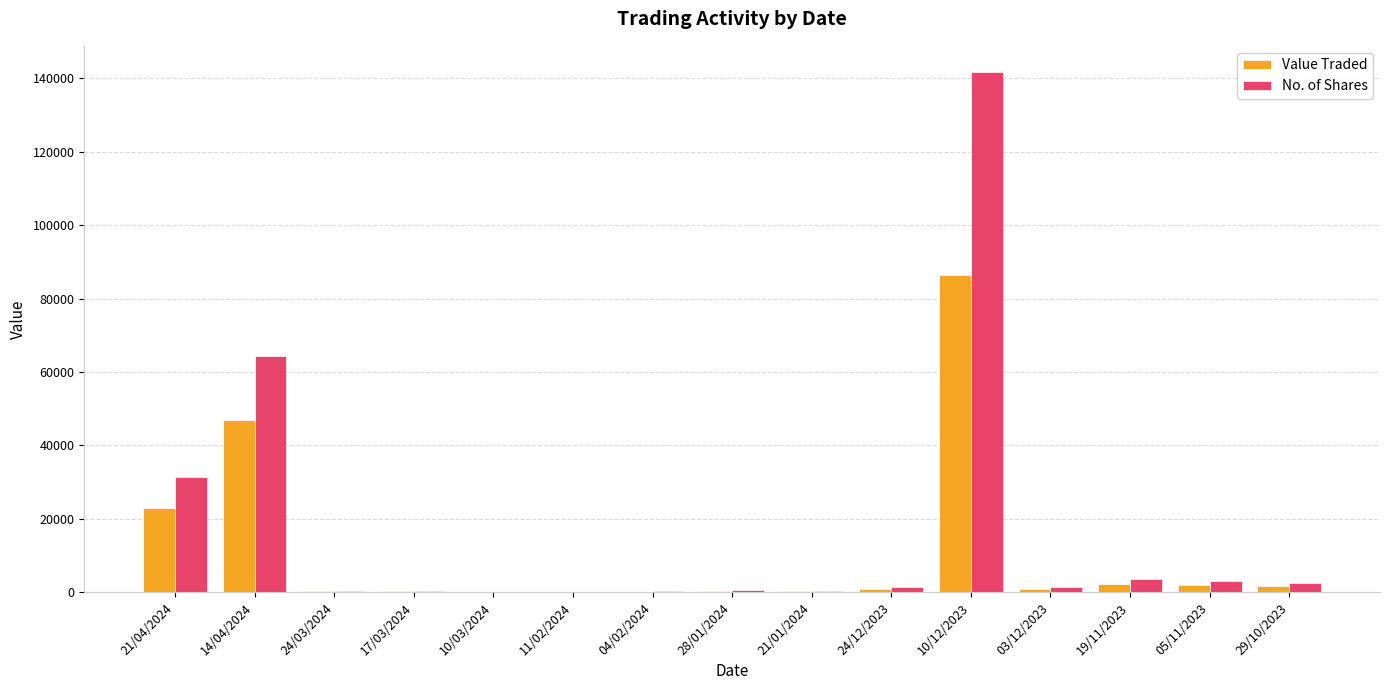

Which series has the largest total across all categories?

No. of Shares